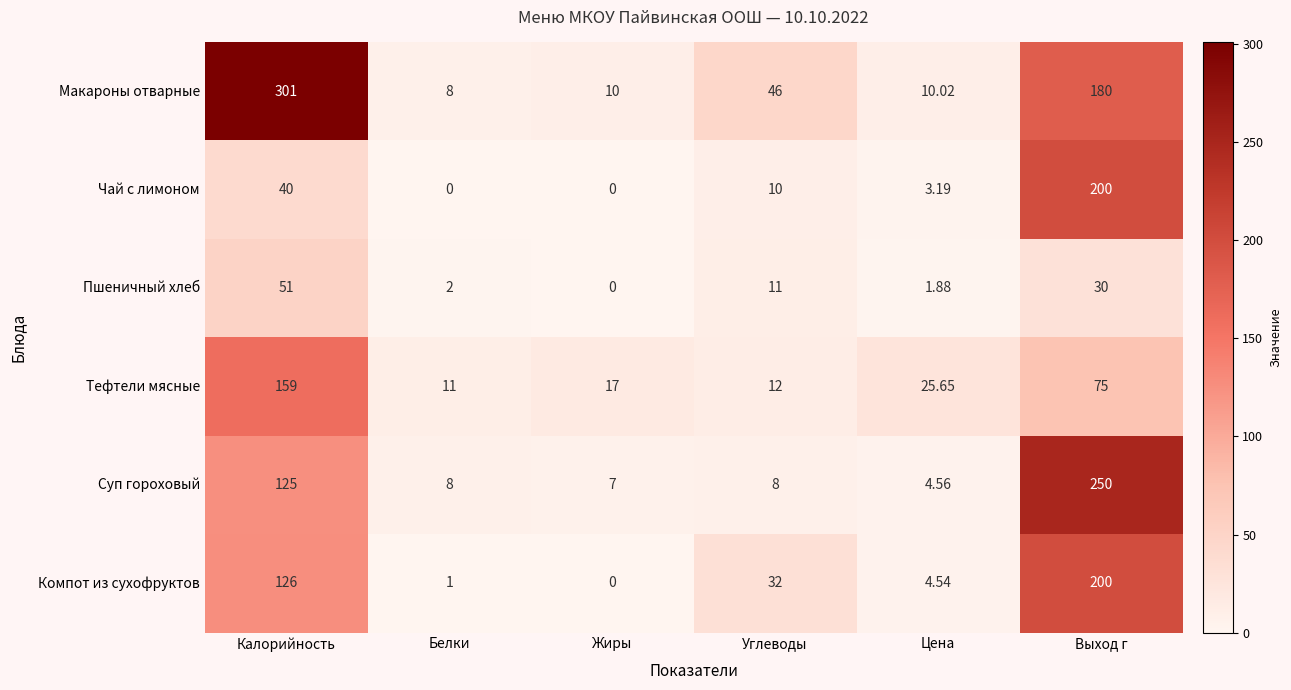

What is the total value across all series at Цена?

49.8